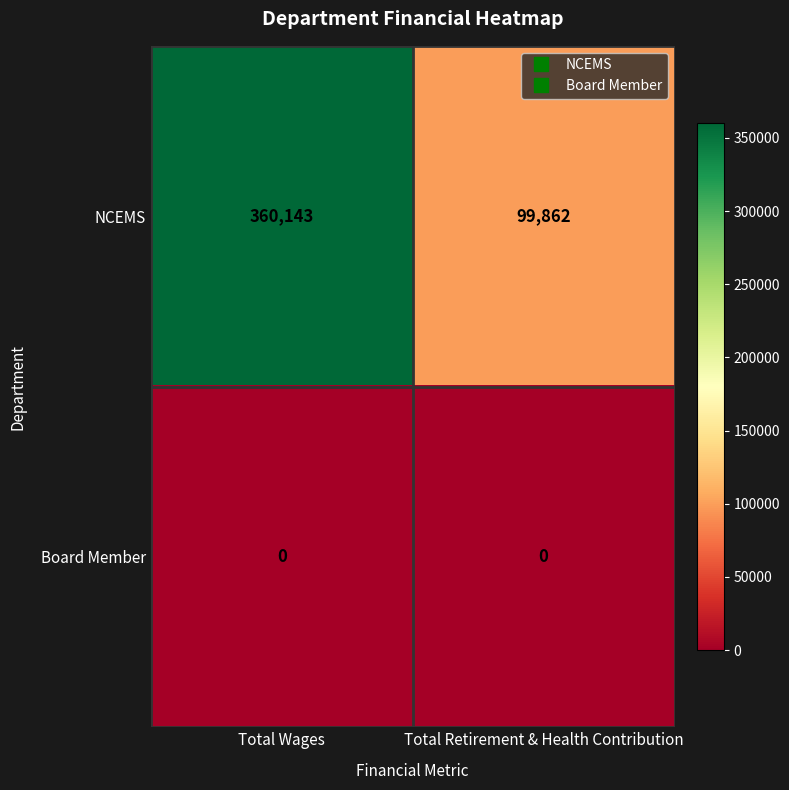

Which series has the widest spread of values?

NCEMS